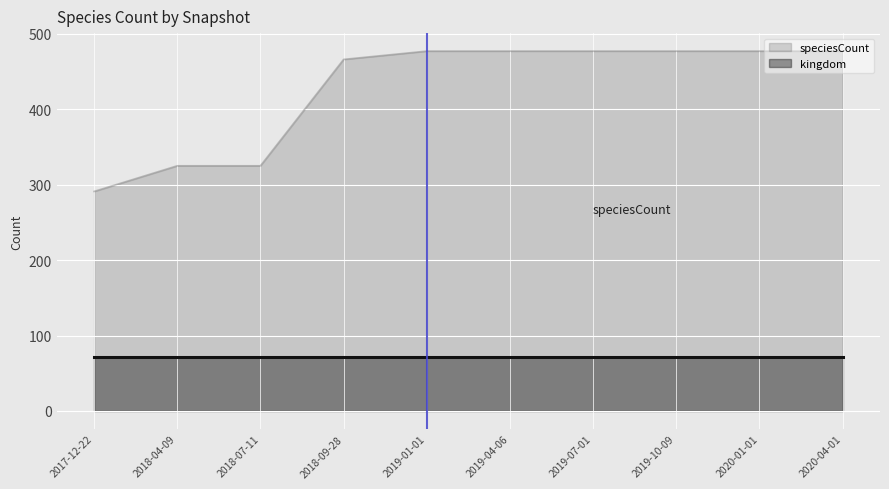

How many lines are shown in the chart?

2